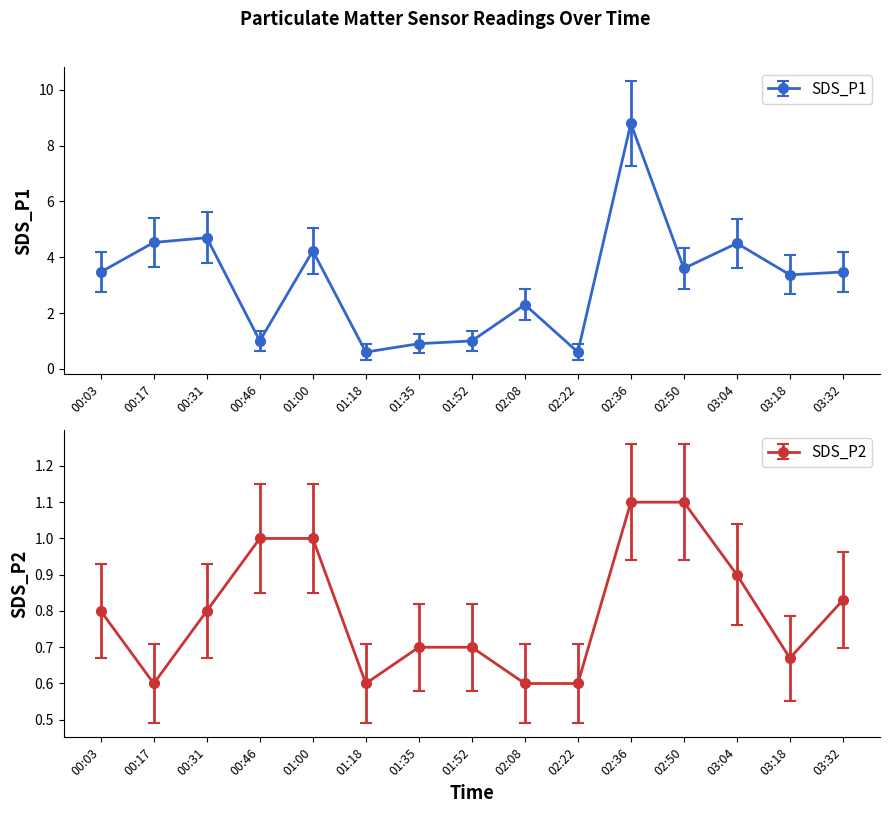

Does the chart display data point markers on the line(s)?

Yes